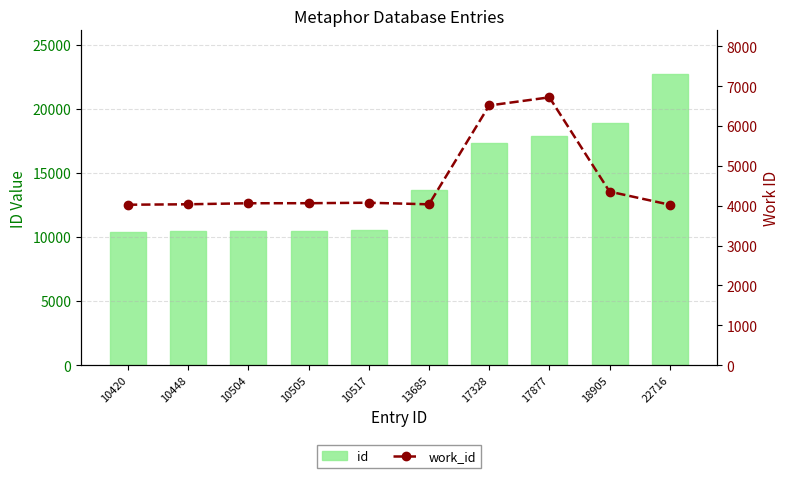

List the series in order of their peak value, highest first.

id, work_id